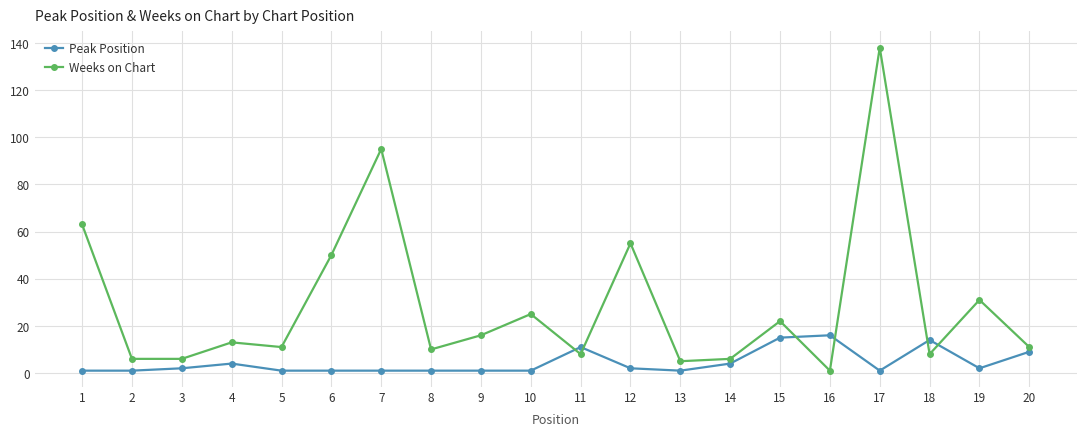

What are all the series names shown in the legend?

Peak Position, Weeks on Chart